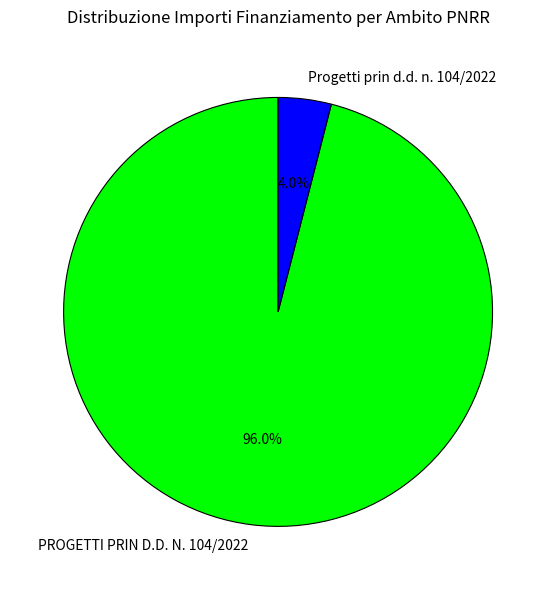

Is the sum of Progetti prin d.d. n. 104/2022 and PROGETTI PRIN D.D. N. 104/2022 greater than half?

Yes